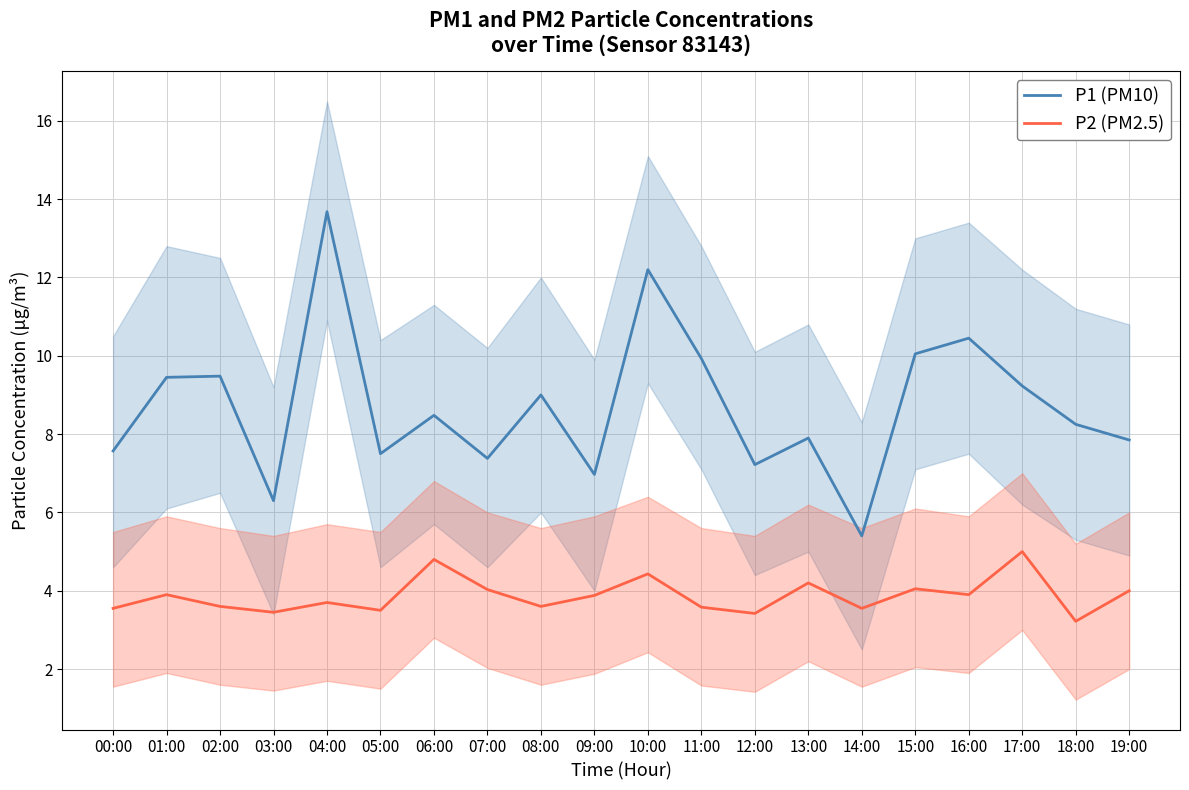

Reading right to left, list all the values displayed in this chart.

P1 (PM10): 7.8	8.2	9.2	10.4	10.1	5.4	7.9	7.2	9.9	12.2	7.0	9.0	7.4	8.5	7.5	13.7	6.3	9.5	9.4	7.6
P2 (PM2.5): 4.0	3.2	5.0	3.9	4.0	3.5	4.2	3.4	3.6	4.4	3.9	3.6	4.0	4.8	3.5	3.7	3.5	3.6	3.9	3.5